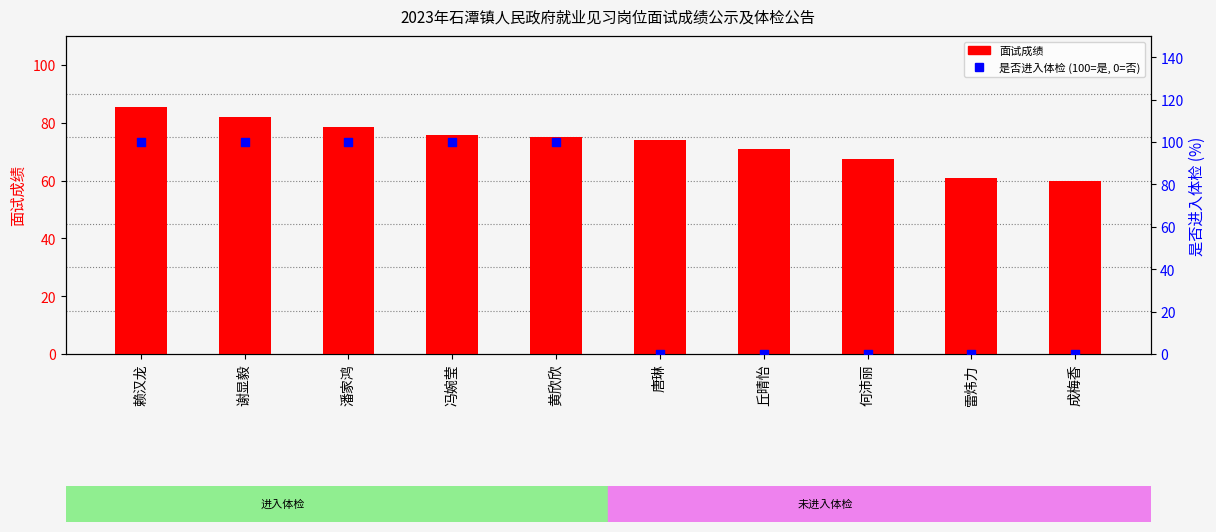

What is the total value across all series at 唐琳?

74.0